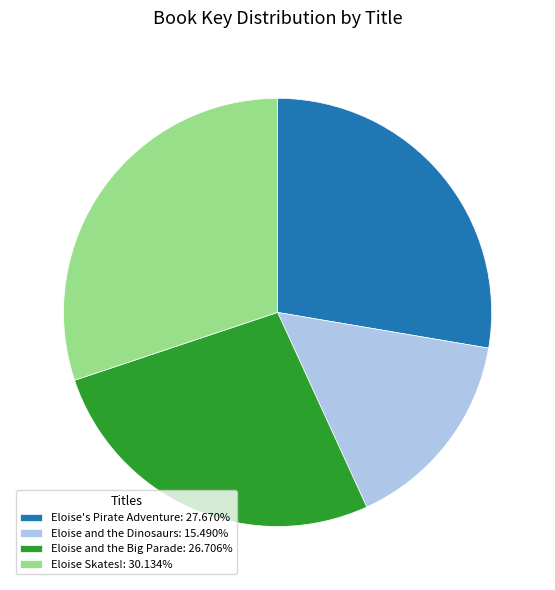

Does Eloise and the Dinosaurs: 15.490% represent more than half of the total?

No